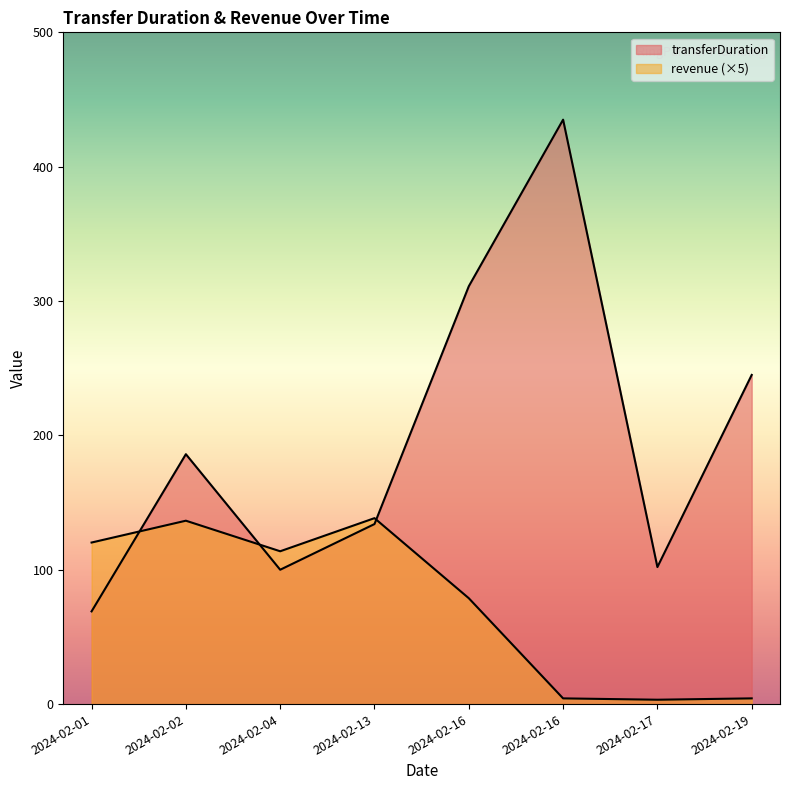

Count the number of data series in this chart.

2